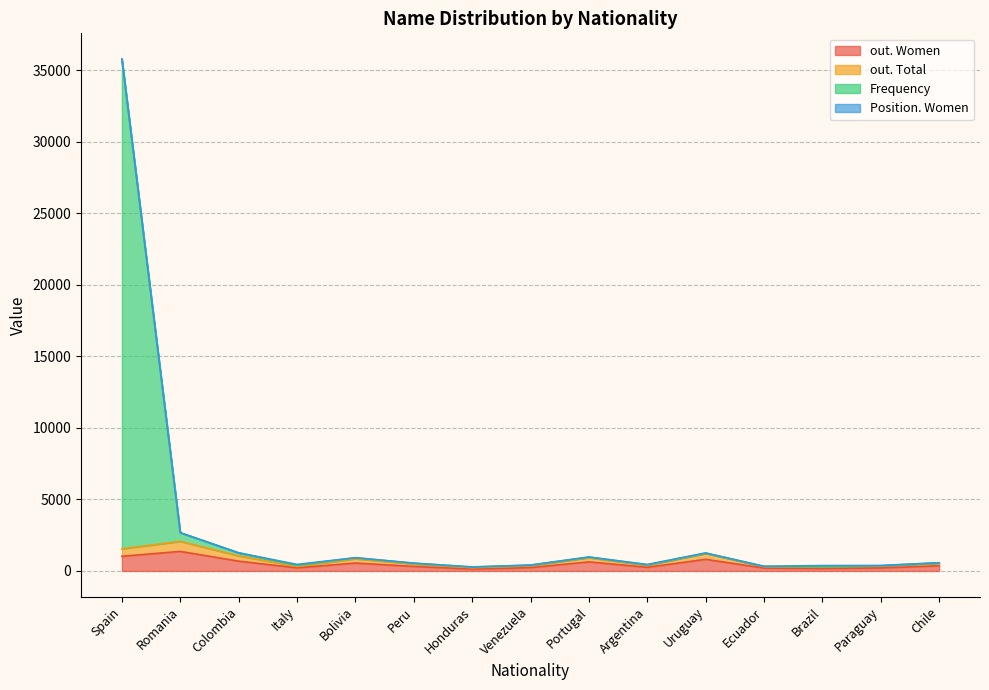

Which series has the widest spread of values?

Frequency